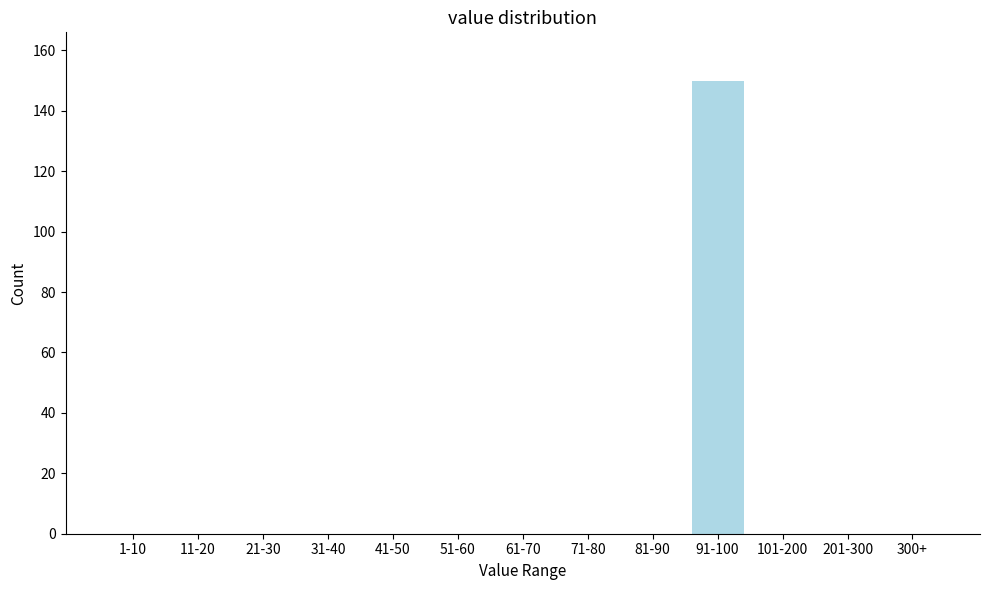

Reading left to right, what are all the values shown in this chart?

1-10=0	11-20=0	21-30=0	31-40=0	41-50=0	51-60=0	61-70=0	71-80=0	81-90=0	91-100=150	101-200=0	201-300=0	300+=0